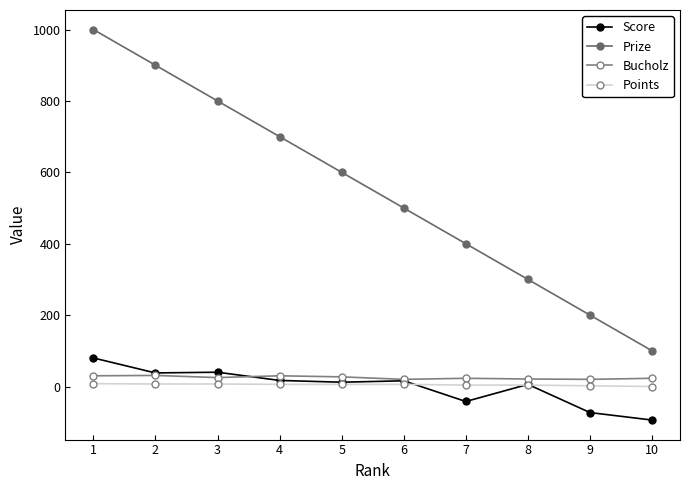

What is the value of the Score point at the 4th from the left?

17